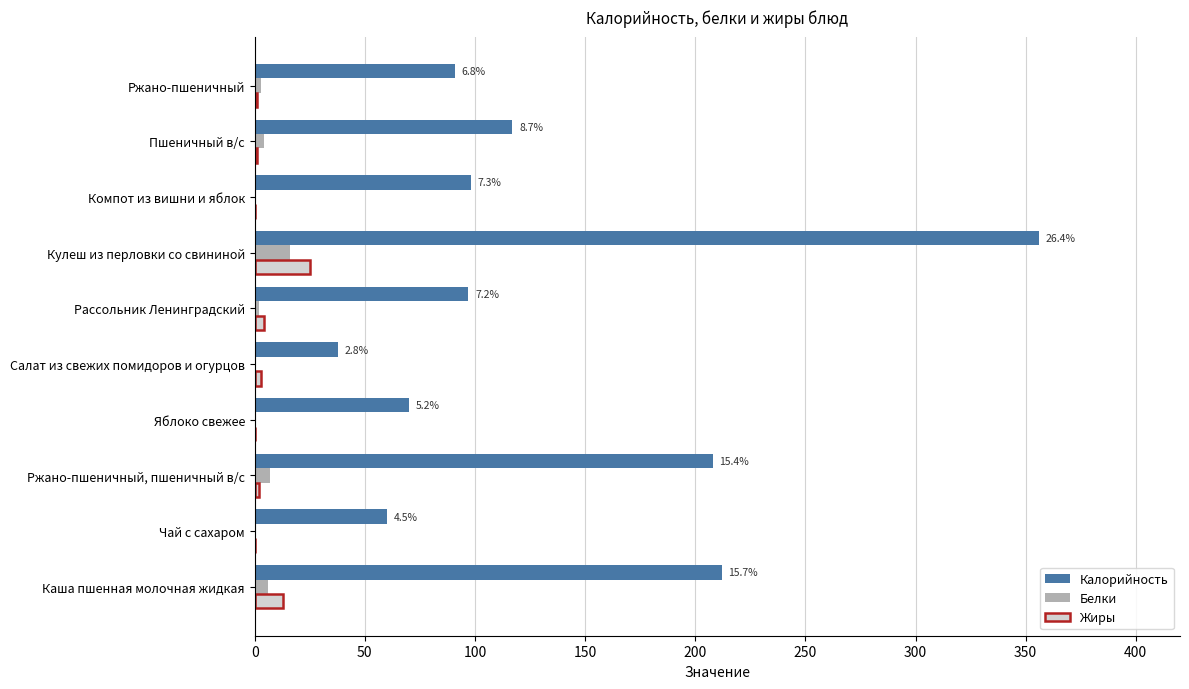

What is the maximum value for Жиры?

25